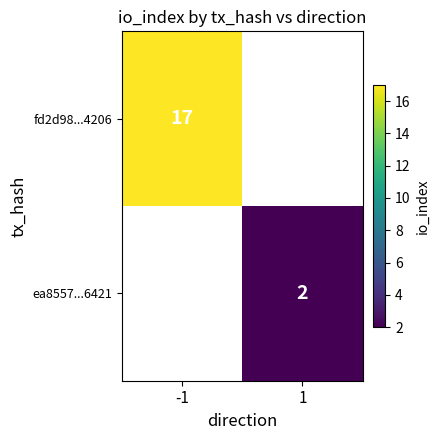

The value of ea8557...6421 at 1 is 2. True or false?

True